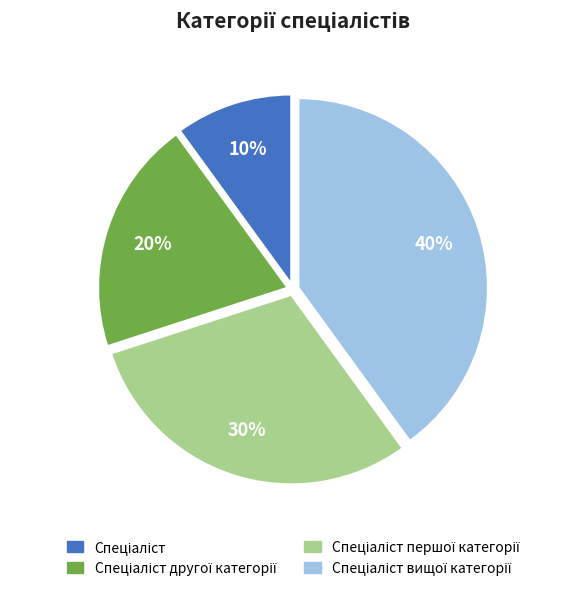

Does any single category account for the majority?

No